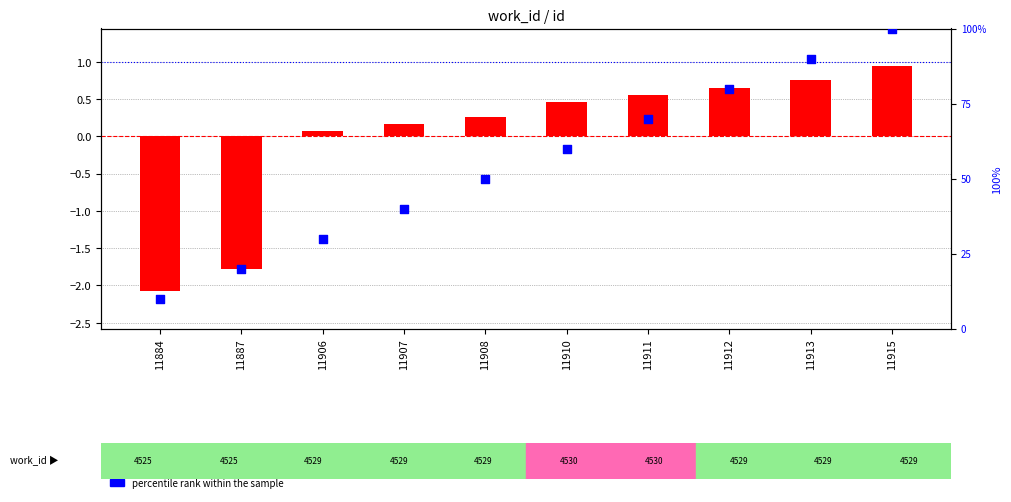

Which series contains the lowest Y value?

transformed count